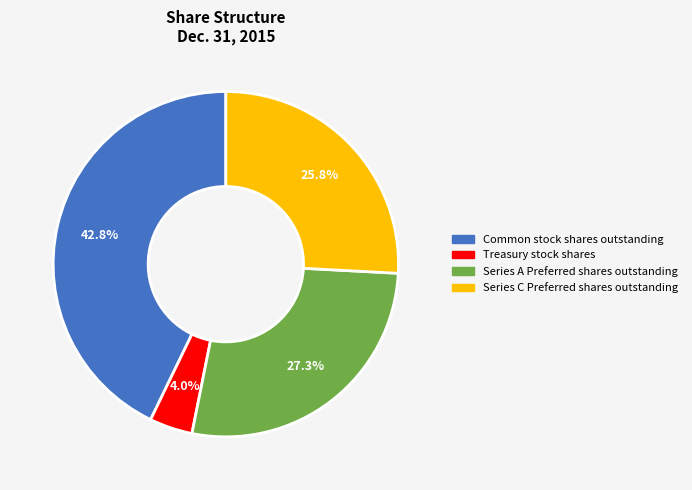

To the nearest percent, what is the combined percentage of Series C Preferred shares outstanding and Common stock shares outstanding?

69%